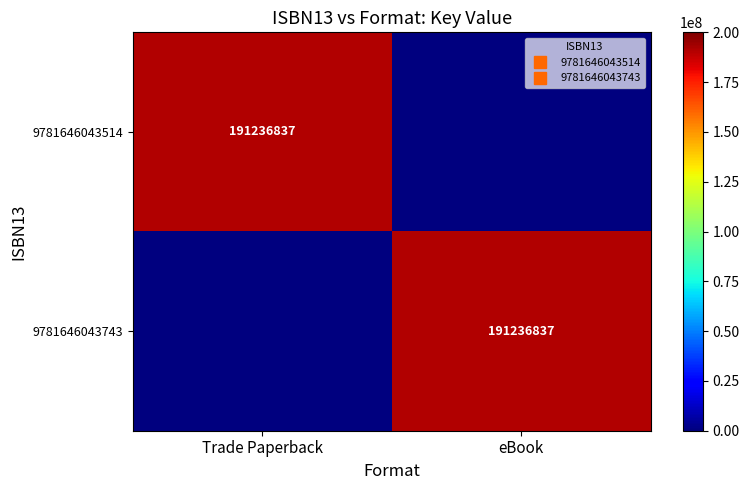

The value of 9781646043743 at eBook is 313316953. True or false?

False